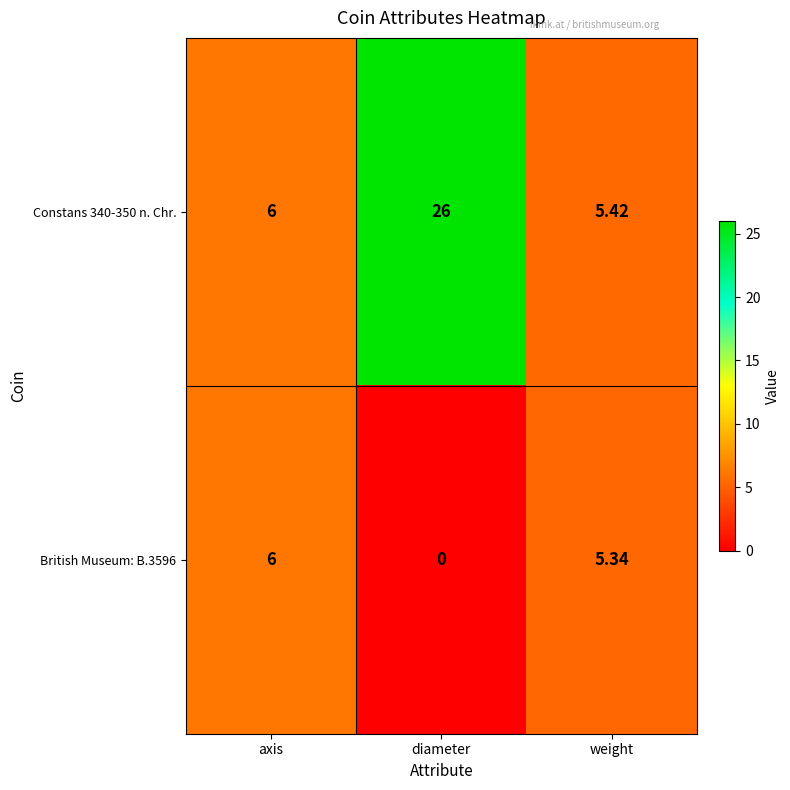

Which series has the widest spread of values?

Constans 340-350 n. Chr.